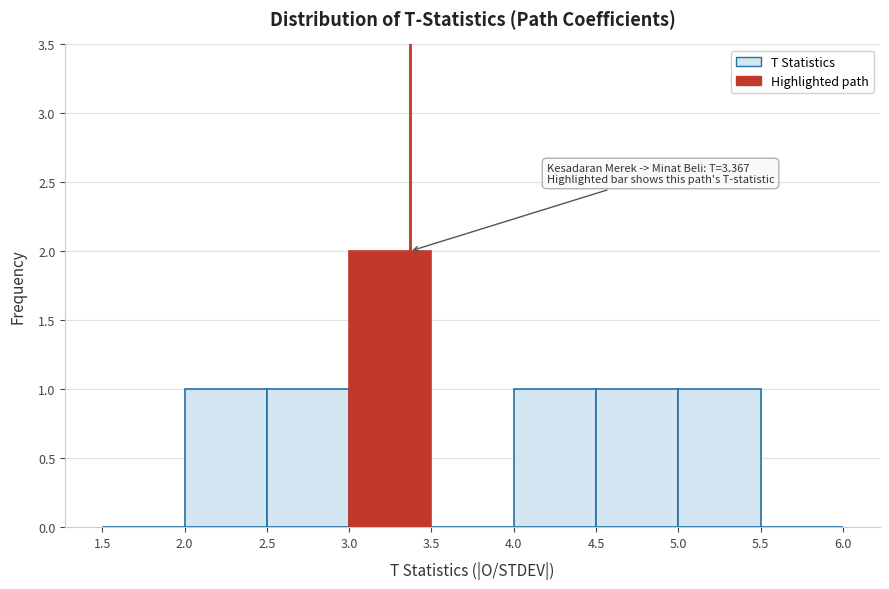

Which range on the x-axis has the tallest bar?

3.0 to 3.5